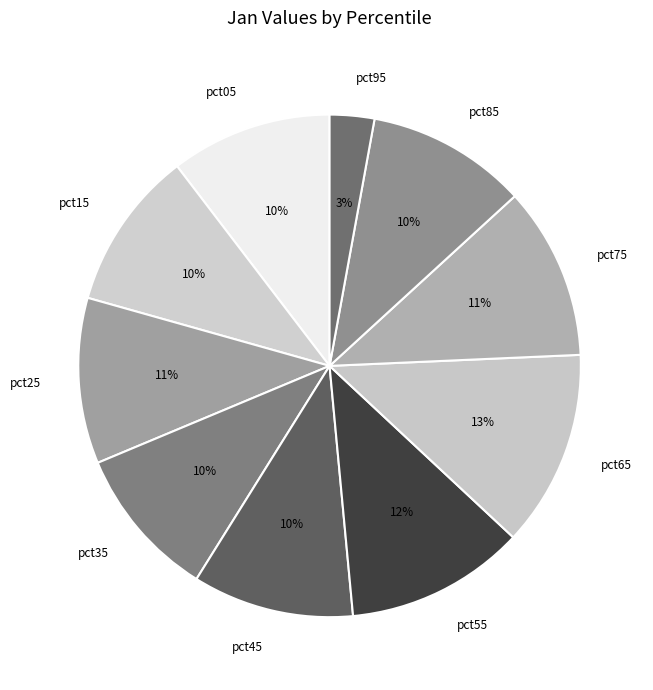

Which slice is the largest?

pct65